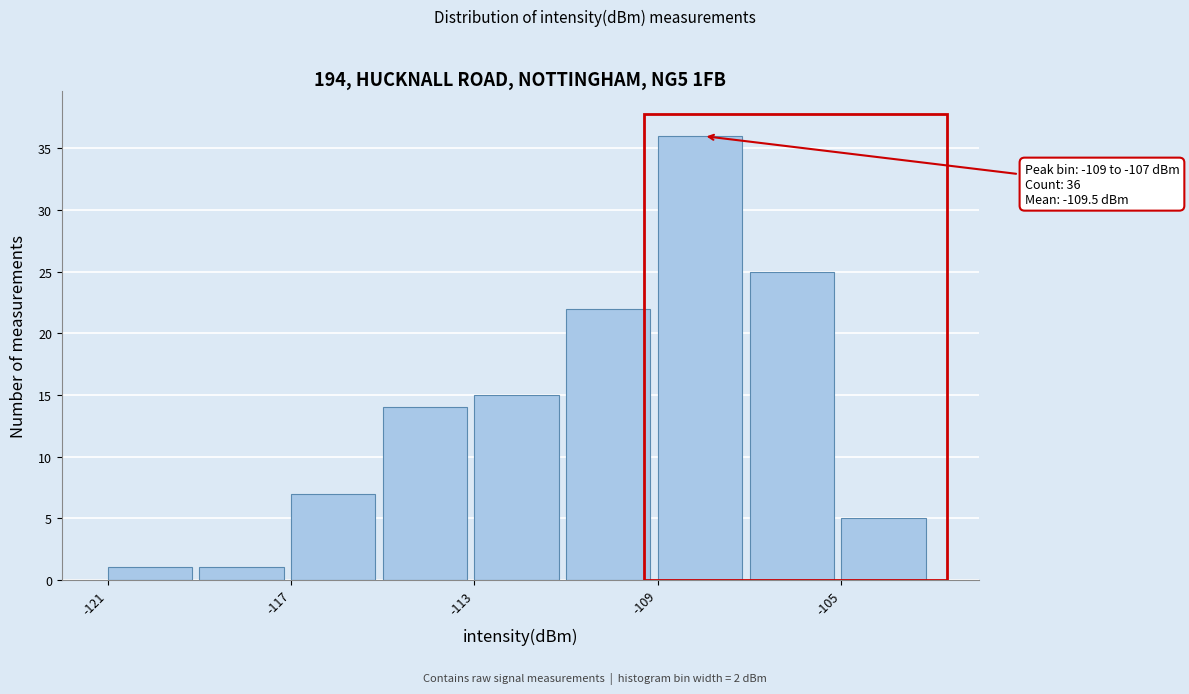

Which range on the x-axis has the tallest bar?

-109 to -107